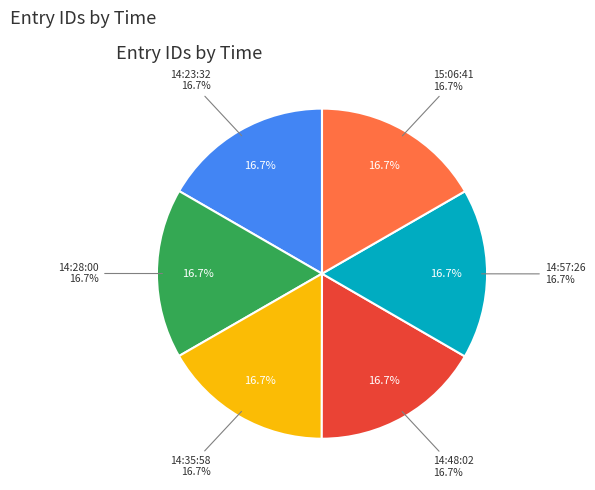

Which has a higher value, 14:23:32 or 14:48:02?

14:48:02